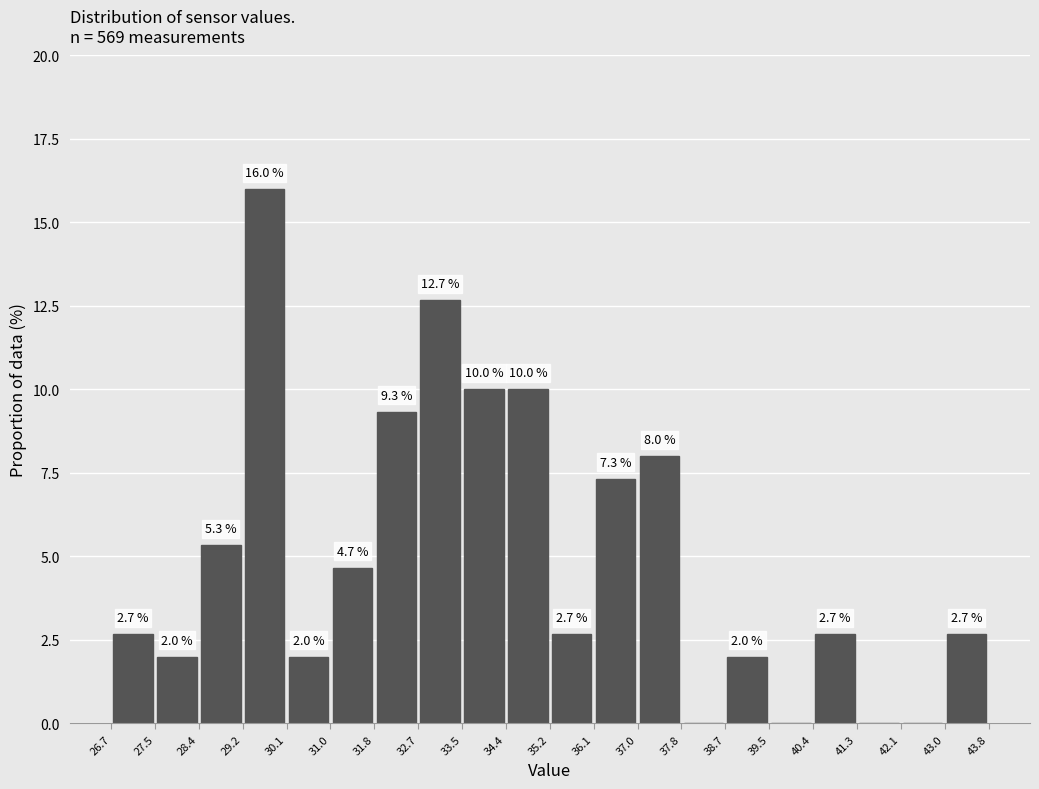

Which range on the x-axis has the tallest bar?

29.2 to 30.1